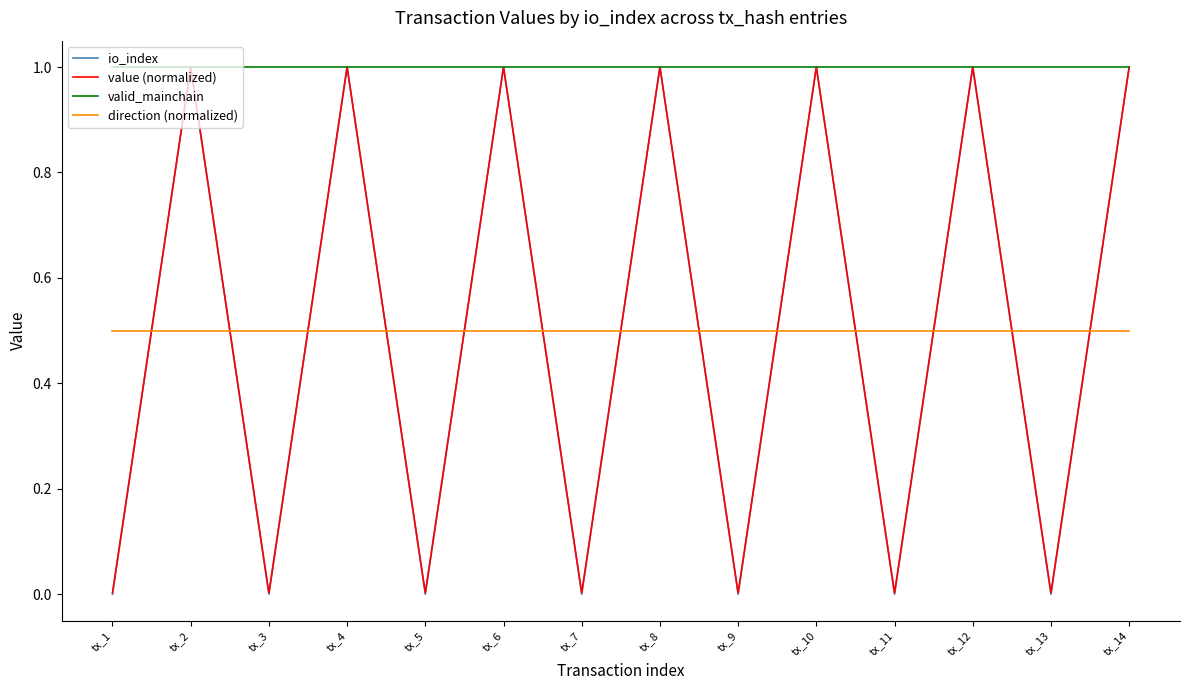

True or false: direction (normalized) and value (normalized) intersect in this chart.

True